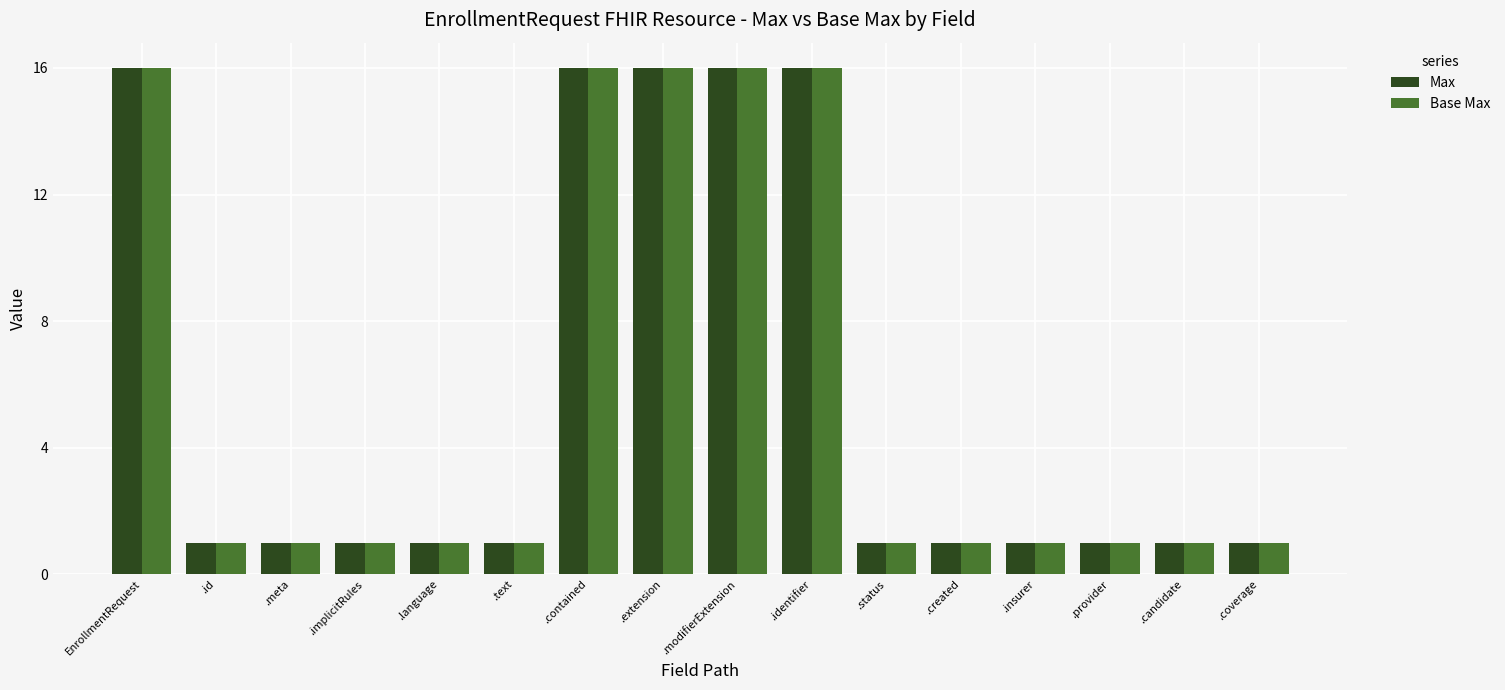

Reading right to left, what are all the values shown in this chart?

Max: .coverage=1	.candidate=1	.provider=1	.insurer=1	.created=1	.status=1	.identifier=16	.modifierExtension=16	.extension=16	.contained=16	.text=1	.language=1	.implicitRules=1	.meta=1	.id=1	EnrollmentRequest=16
Base Max: .coverage=1	.candidate=1	.provider=1	.insurer=1	.created=1	.status=1	.identifier=16	.modifierExtension=16	.extension=16	.contained=16	.text=1	.language=1	.implicitRules=1	.meta=1	.id=1	EnrollmentRequest=16